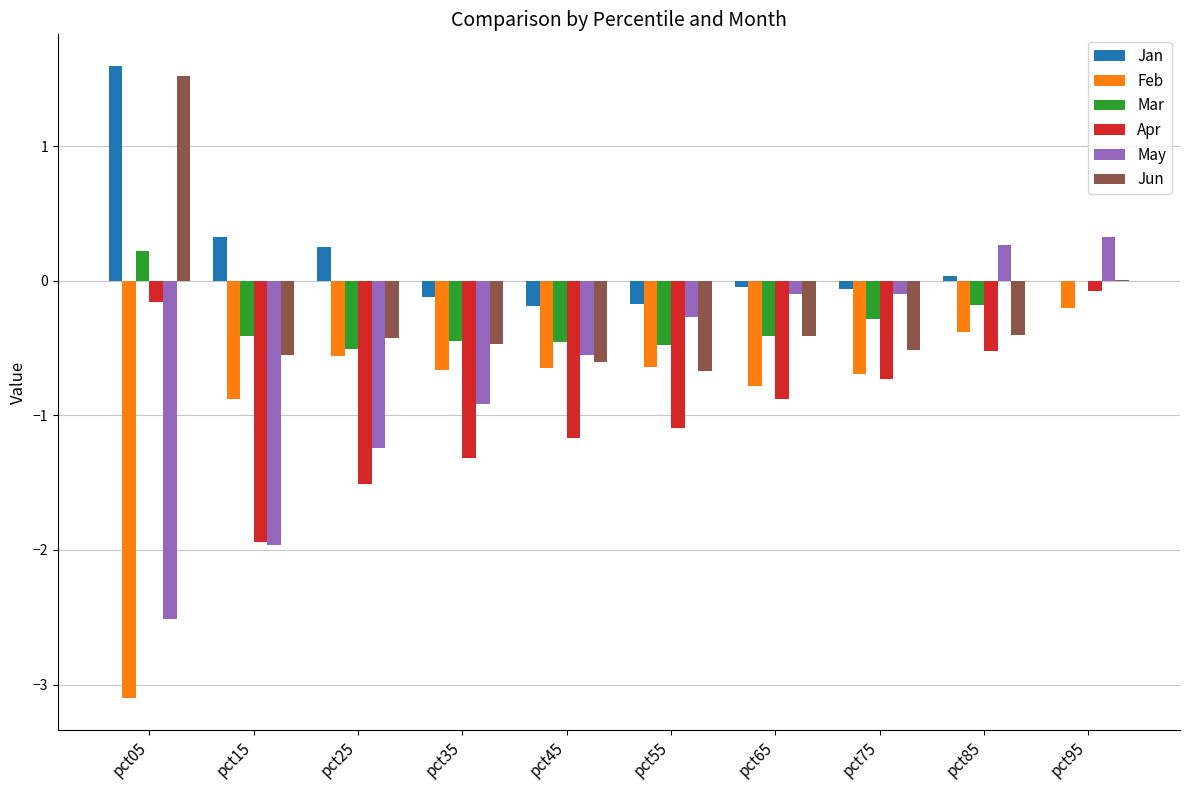

Is the value of Feb at pct05 greater than the value of Jan at pct05?

No